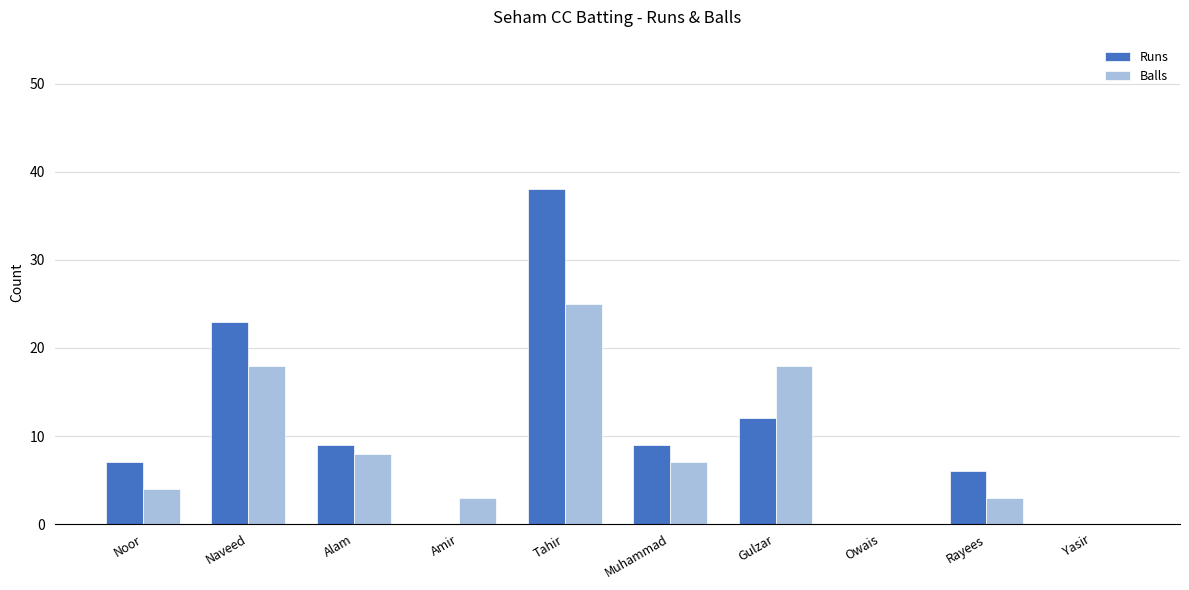

What are all the series names shown in the legend?

Runs, Balls